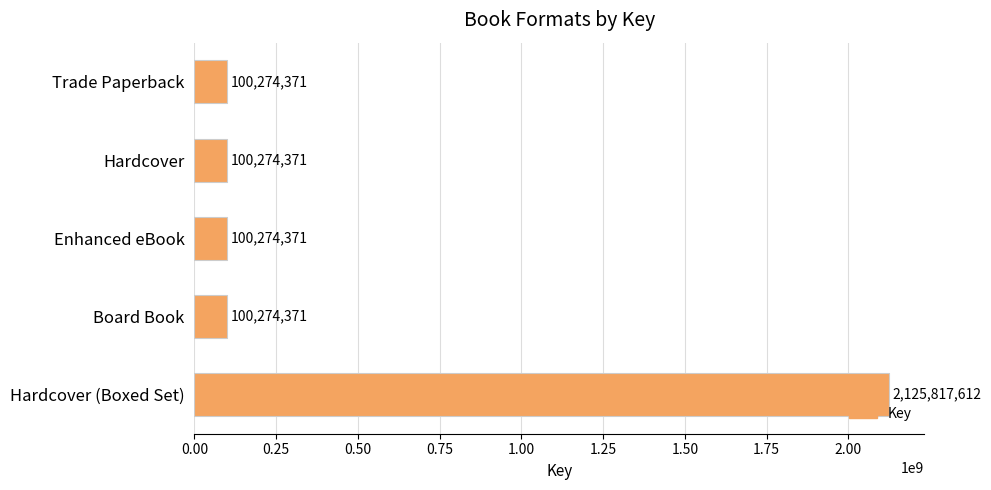

How many values exceed 100274371?

1